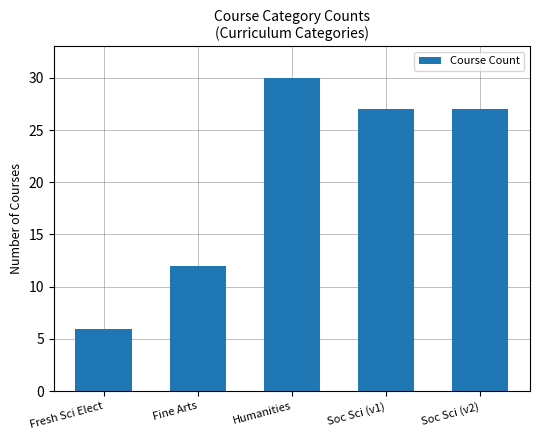

What position from the left is Fine Arts?

2